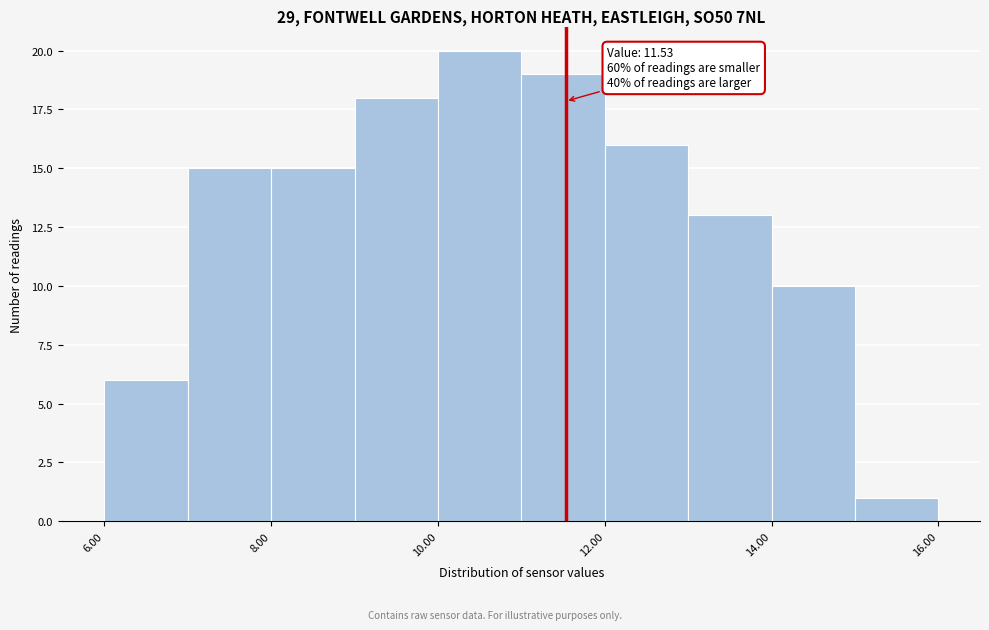

Which range on the x-axis has the tallest bar?

10 to 11